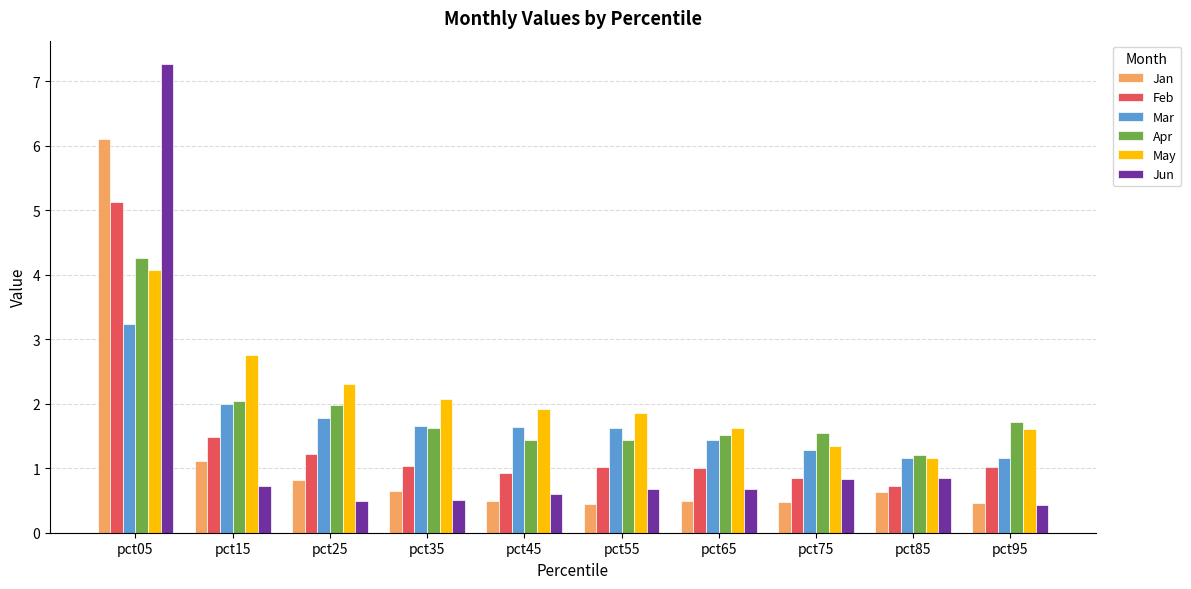

What is the maximum value shown in the chart?

7.3